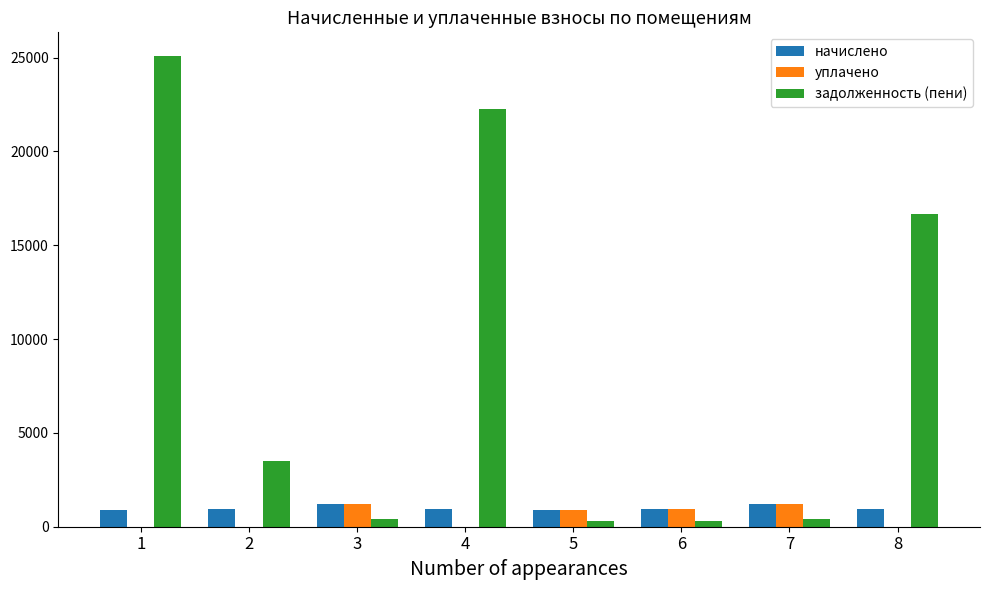

Is the value of уплачено at 8 greater than the value of начислено at 8?

No